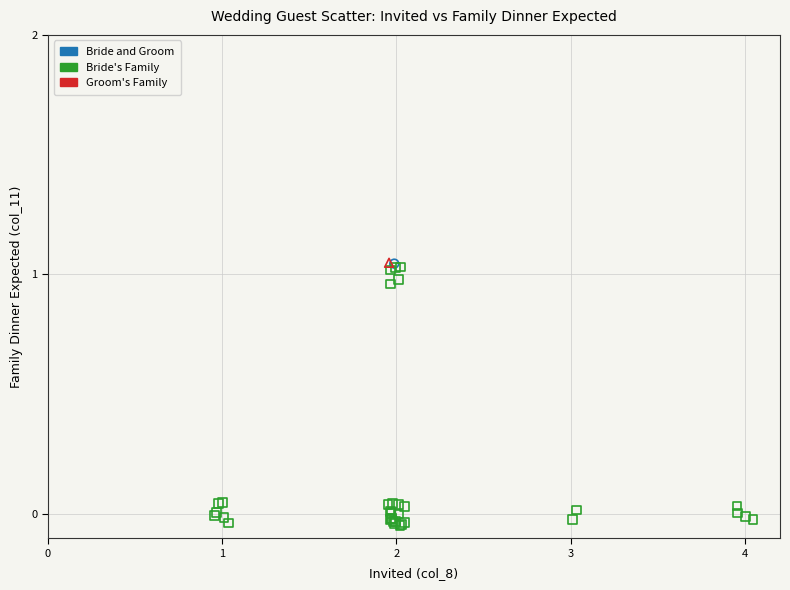

What are all the series names shown in the legend?

Bride and Groom, Bride's Family, Groom's Family